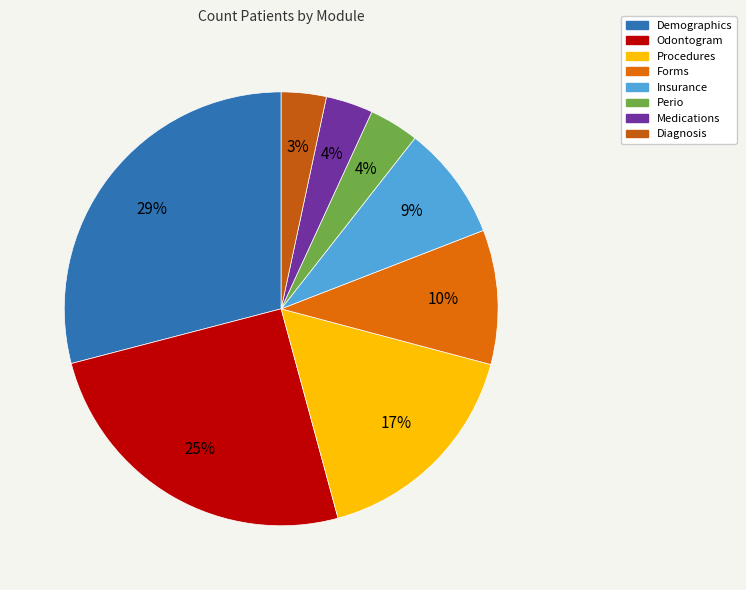

Does Perio account for over 50% of the chart?

No